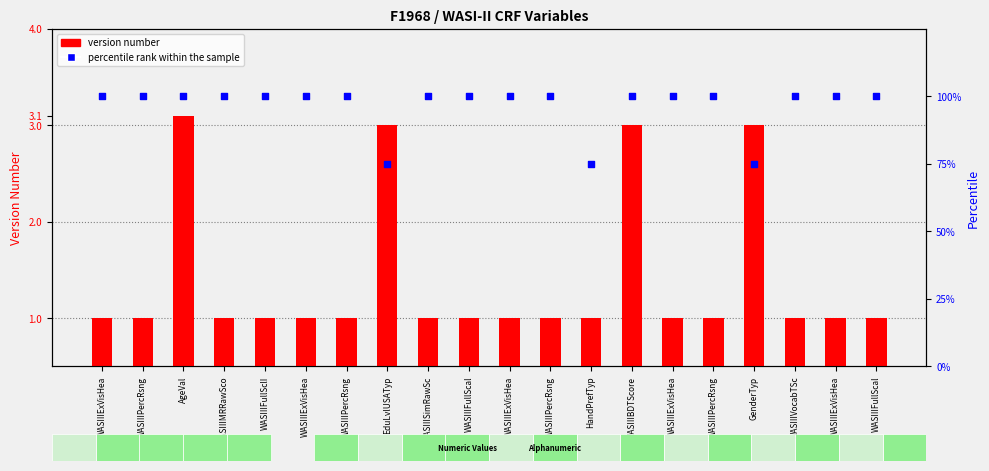

Which series contains the highest Y value?

percentile rank within the sample